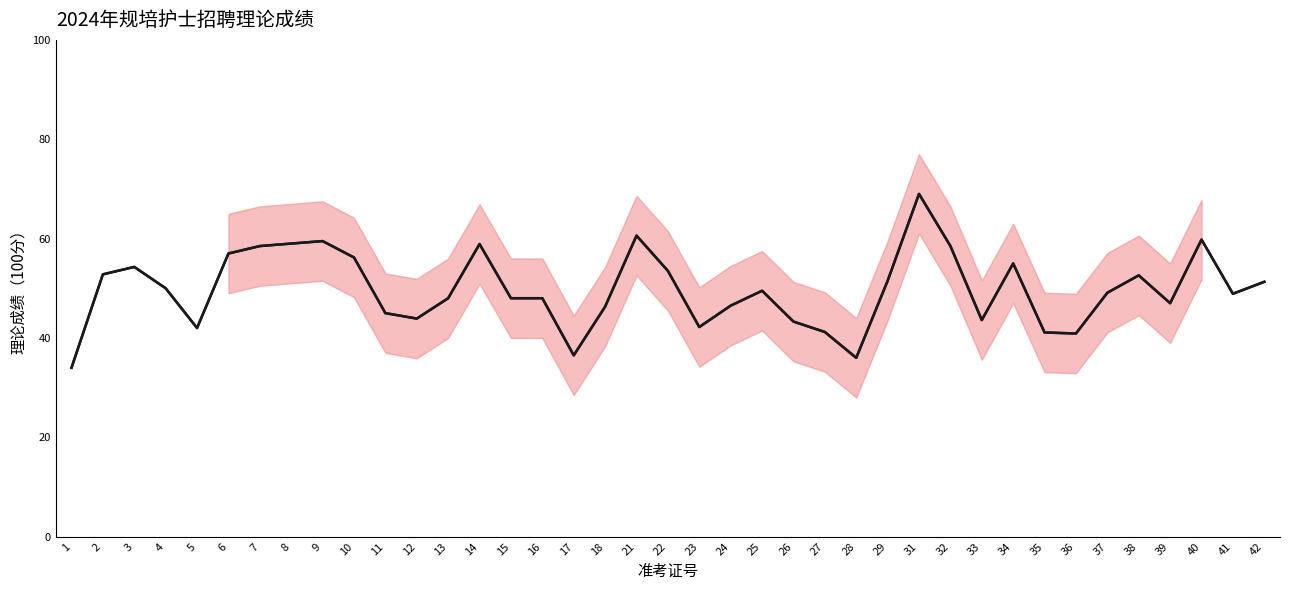

Reading left to right, transcribe all the data shown in this chart.

1=34.0	2=52.8	3=54.3	4=50.0	5=42.0	6=57.0	7=58.5	8=59.0	9=59.5	10=56.2	11=45.0	12=43.9	13=48.0	14=58.9	15=48.0	16=48.0	17=36.5	18=46.3	21=60.6	22=53.5	23=42.2	24=46.5	25=49.5	26=43.3	27=41.2	28=36.0	29=51.5	31=69.0	32=58.5	33=43.6	34=55.0	35=41.1	36=40.9	37=49.1	38=52.6	39=47.0	40=59.8	41=48.9	42=51.3